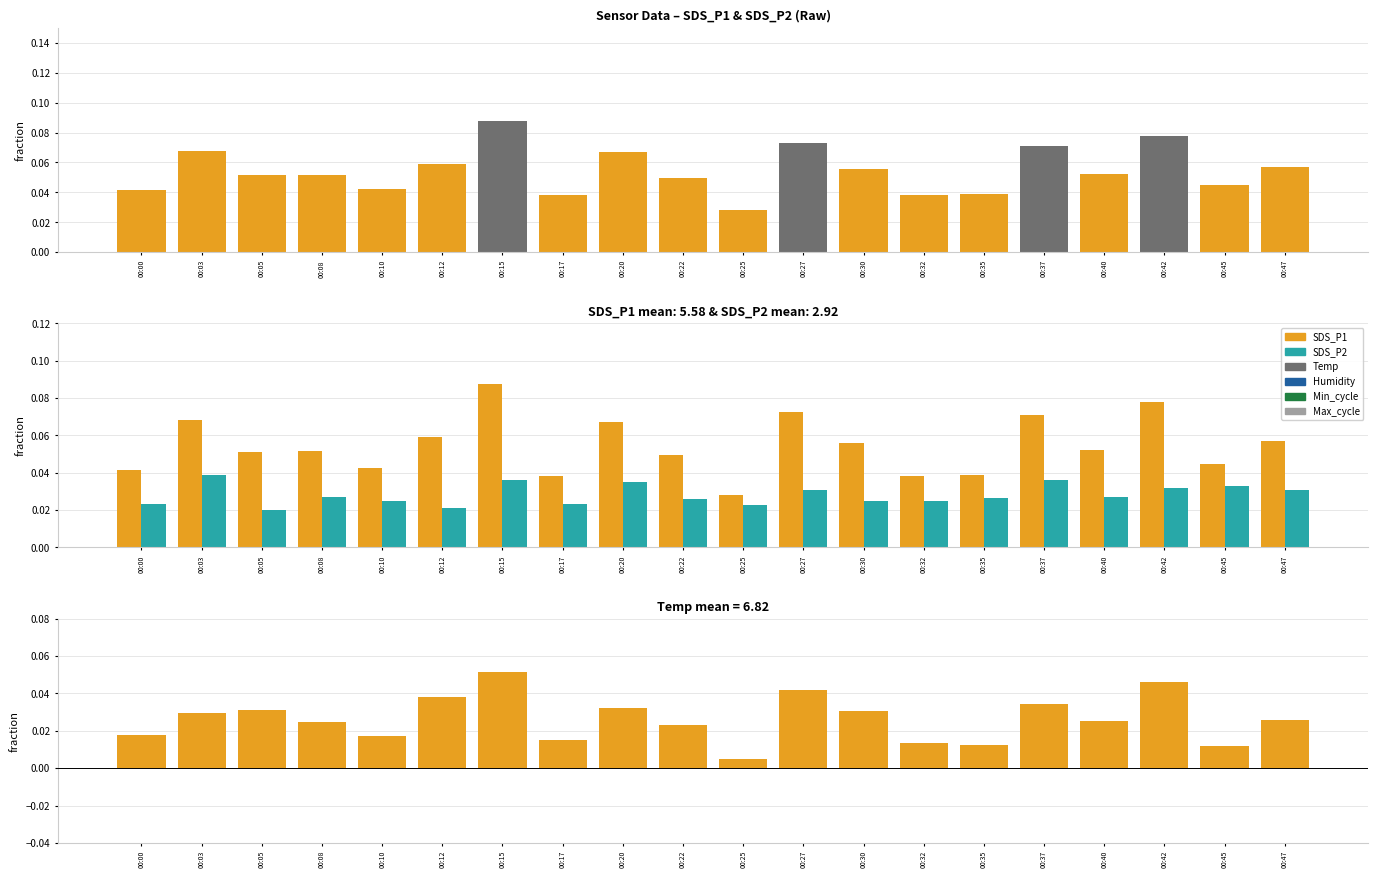

At which category is the sum across all series the highest?

00:15